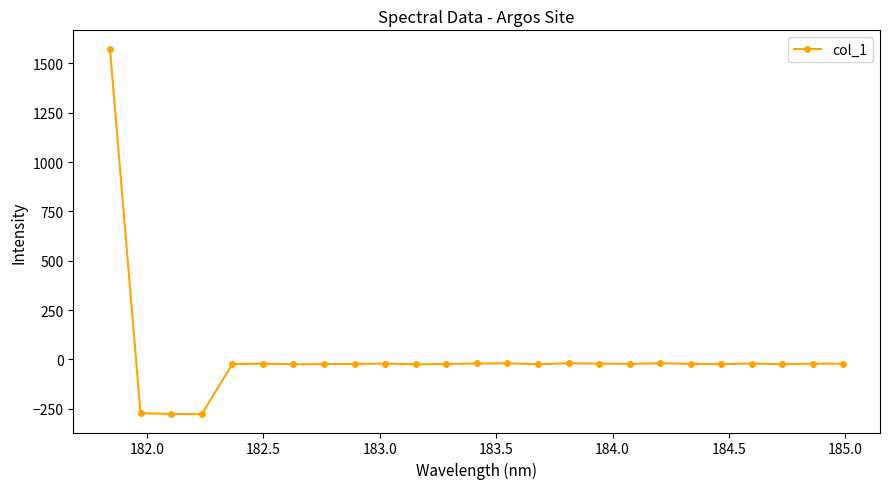

What is the value of the 1st point from the left?

1575.4